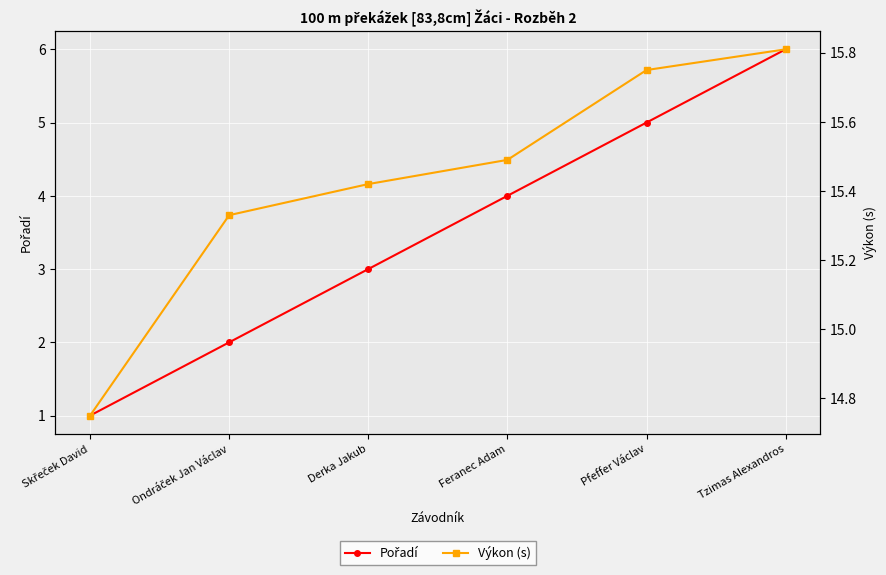

List the series in order of their peak value, highest first.

Výkon (s), Pořadí